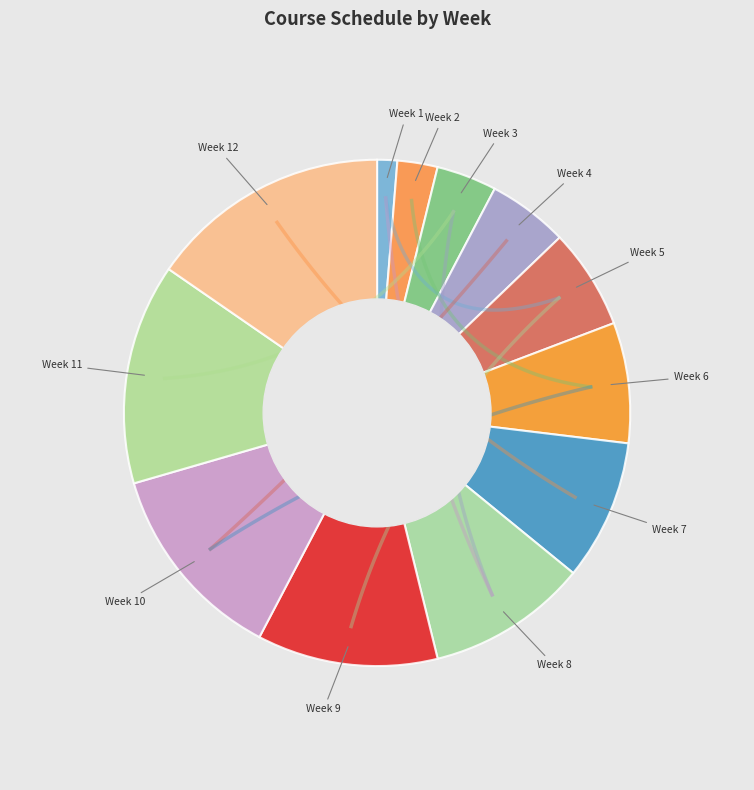

To the nearest percent, what is the difference between the largest and smallest slice percentages?

14%